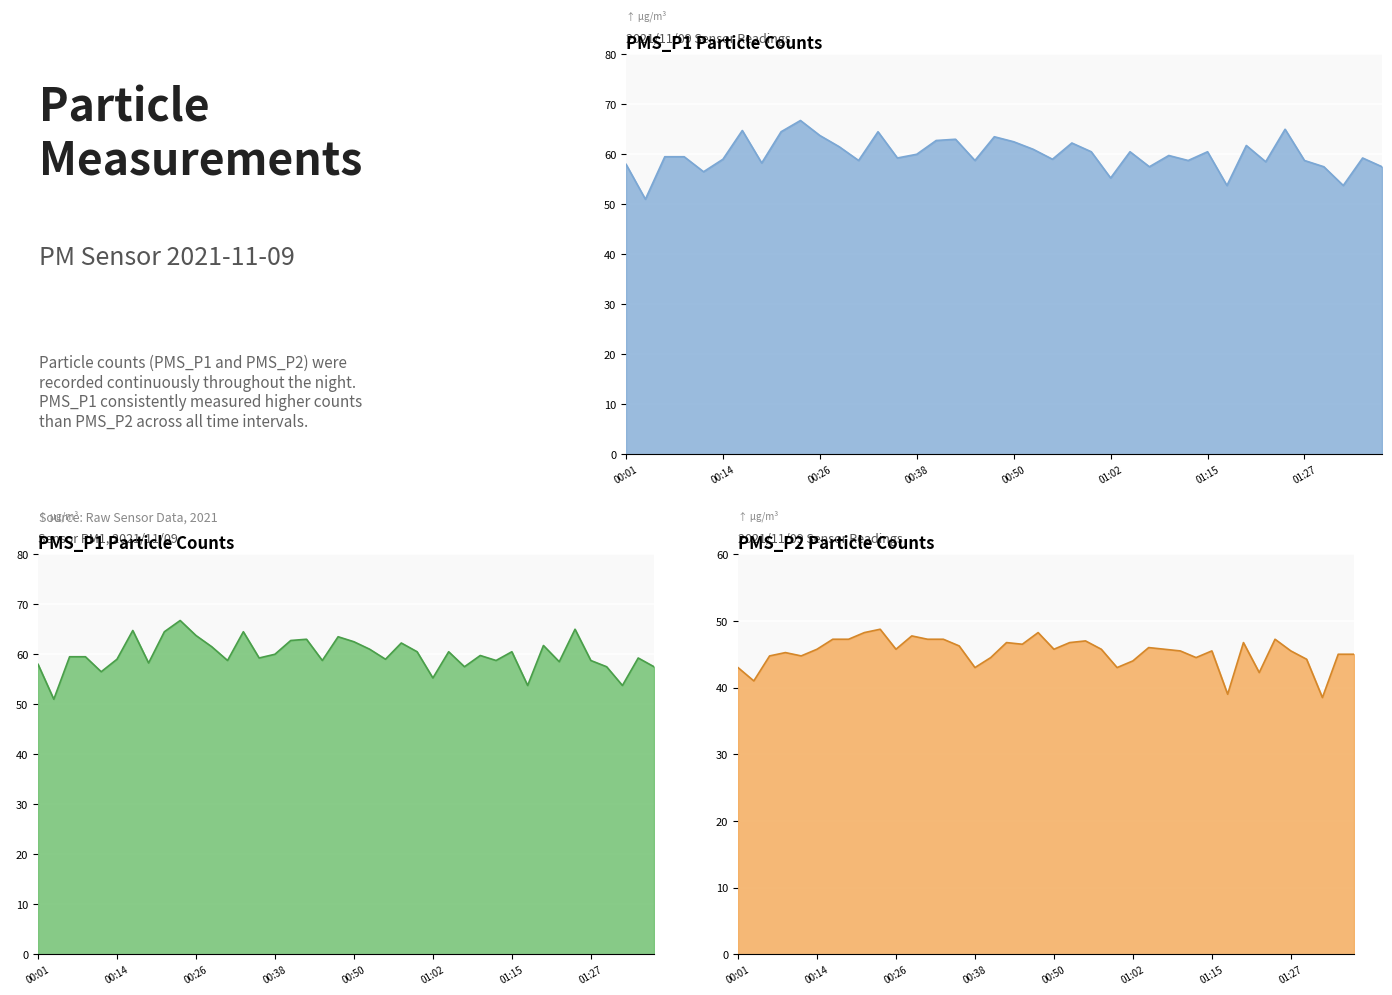

Read the PMS_P1 value at 01:02.

55.2